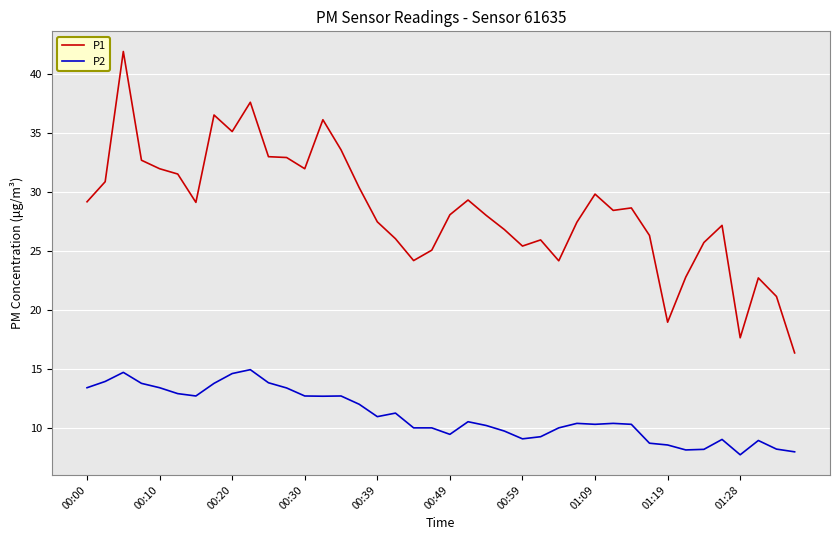

True or false: P2 and P1 cross at least once.

False